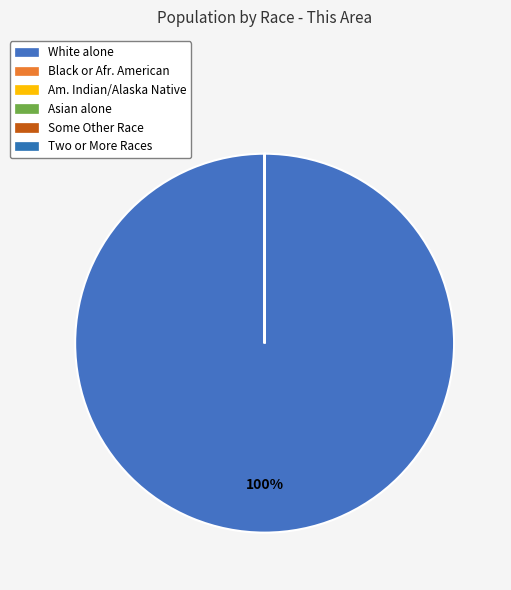

How many slices are in this pie chart?

6